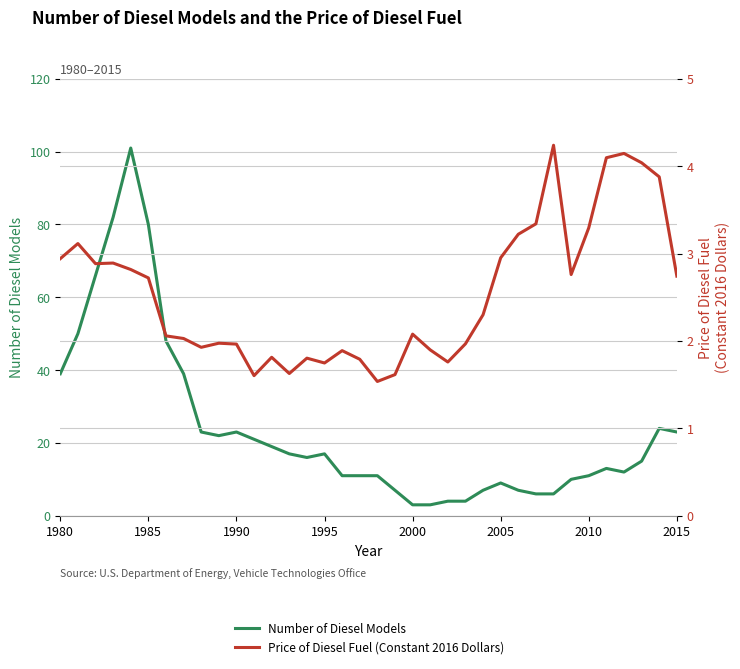

True or false: Price of Diesel Fuel (Constant 2016 Dollars) and Number of Diesel Models cross at least once.

False